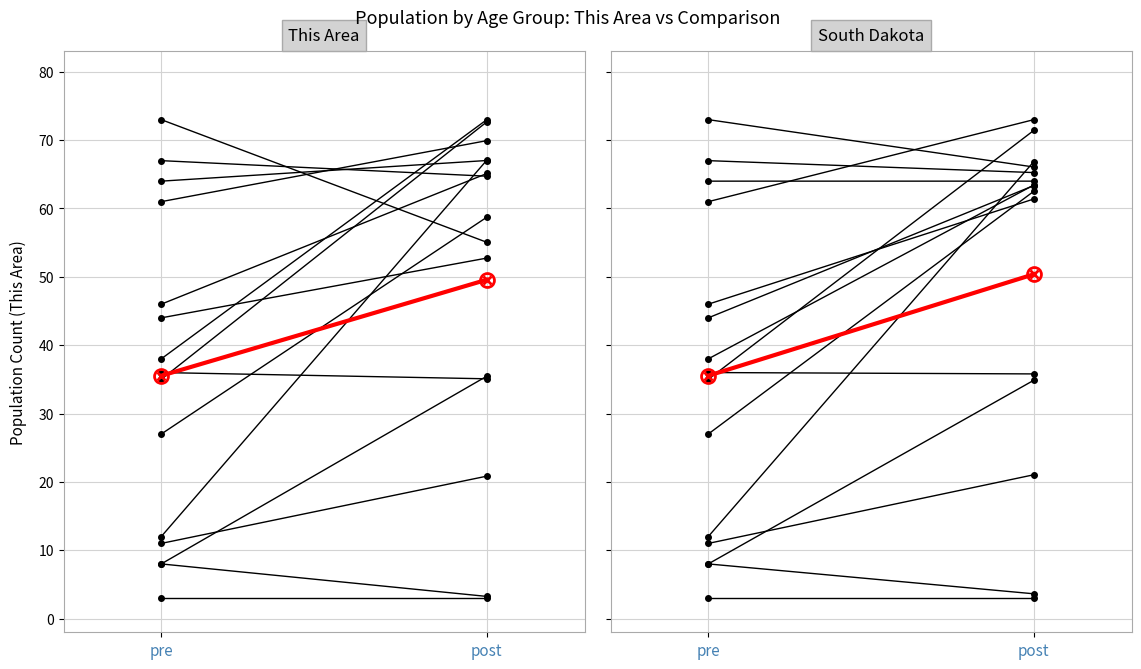

How many lines are shown in the chart?

2